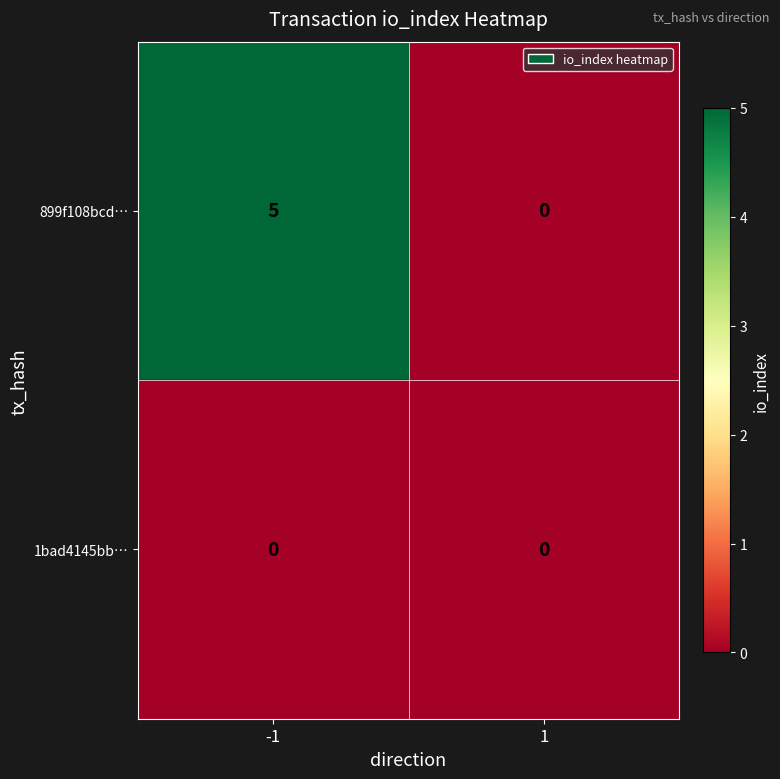

Is it true that 899f108bcd… equals 8 at -1?

False